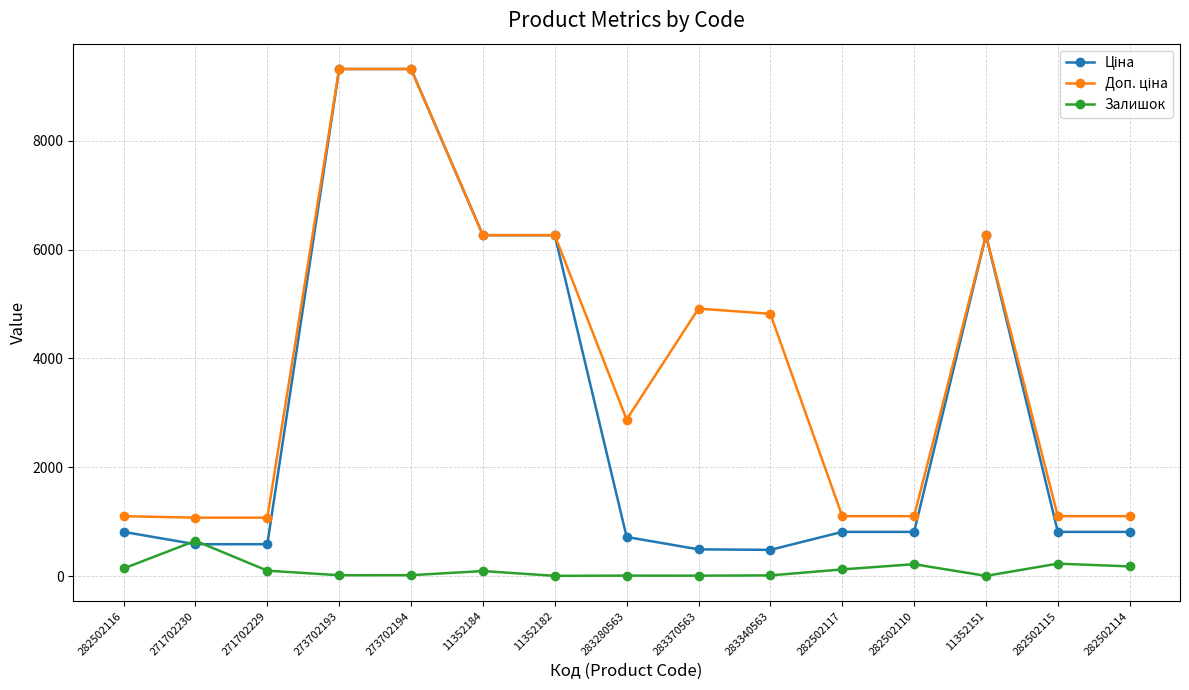

Does the chart have visible grid lines?

Yes